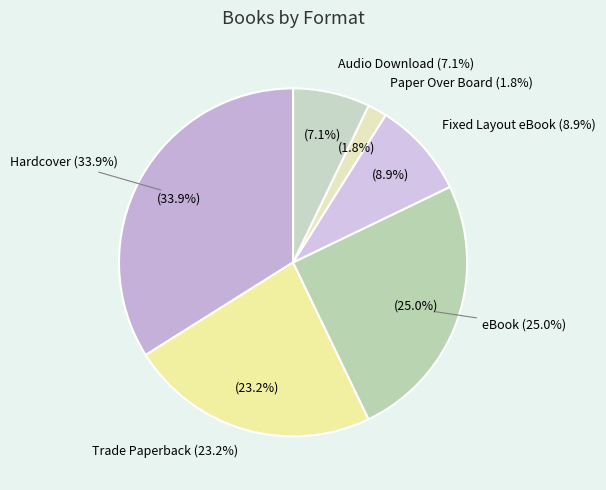

True or false: Trade Paperback accounts for 23% of the total.

True